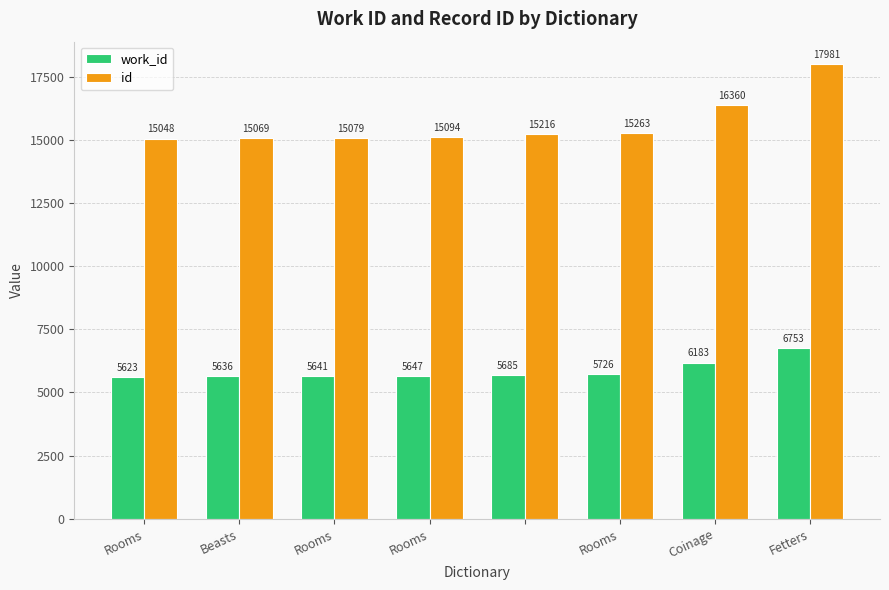

Count the number of data series in this chart.

2